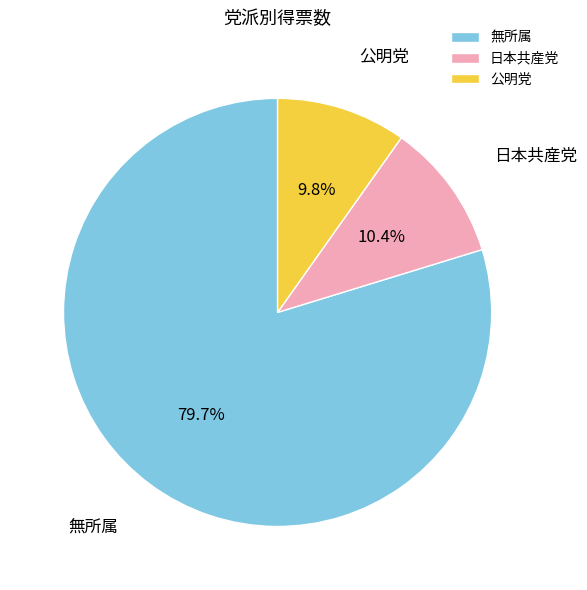

Which has a higher value, 無所属 or 日本共産党?

無所属